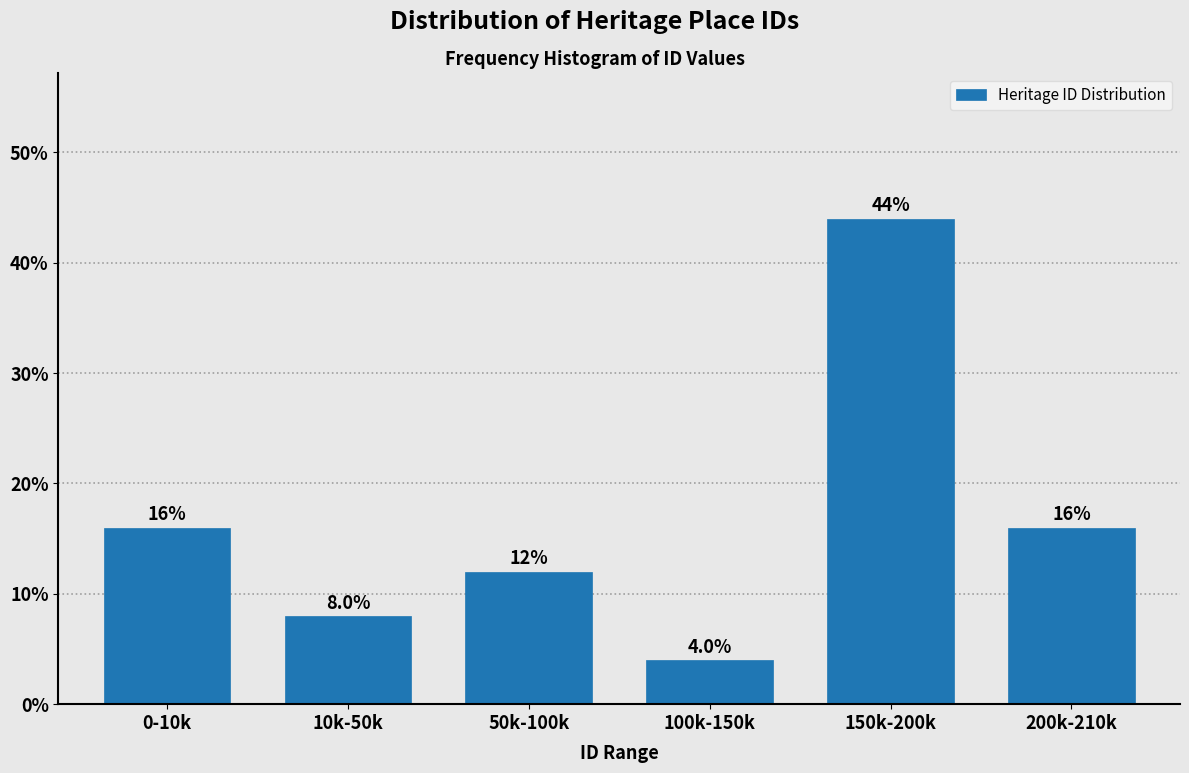

Reading left to right, what are all the values shown in this chart?

0-10k=16	10k-50k=8	50k-100k=12	100k-150k=4	150k-200k=44	200k-210k=16